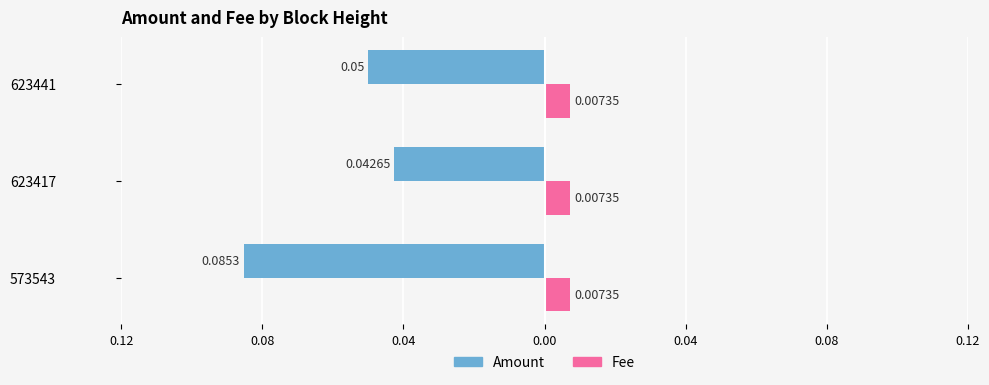

Which series has the largest range (max minus min)?

Amount